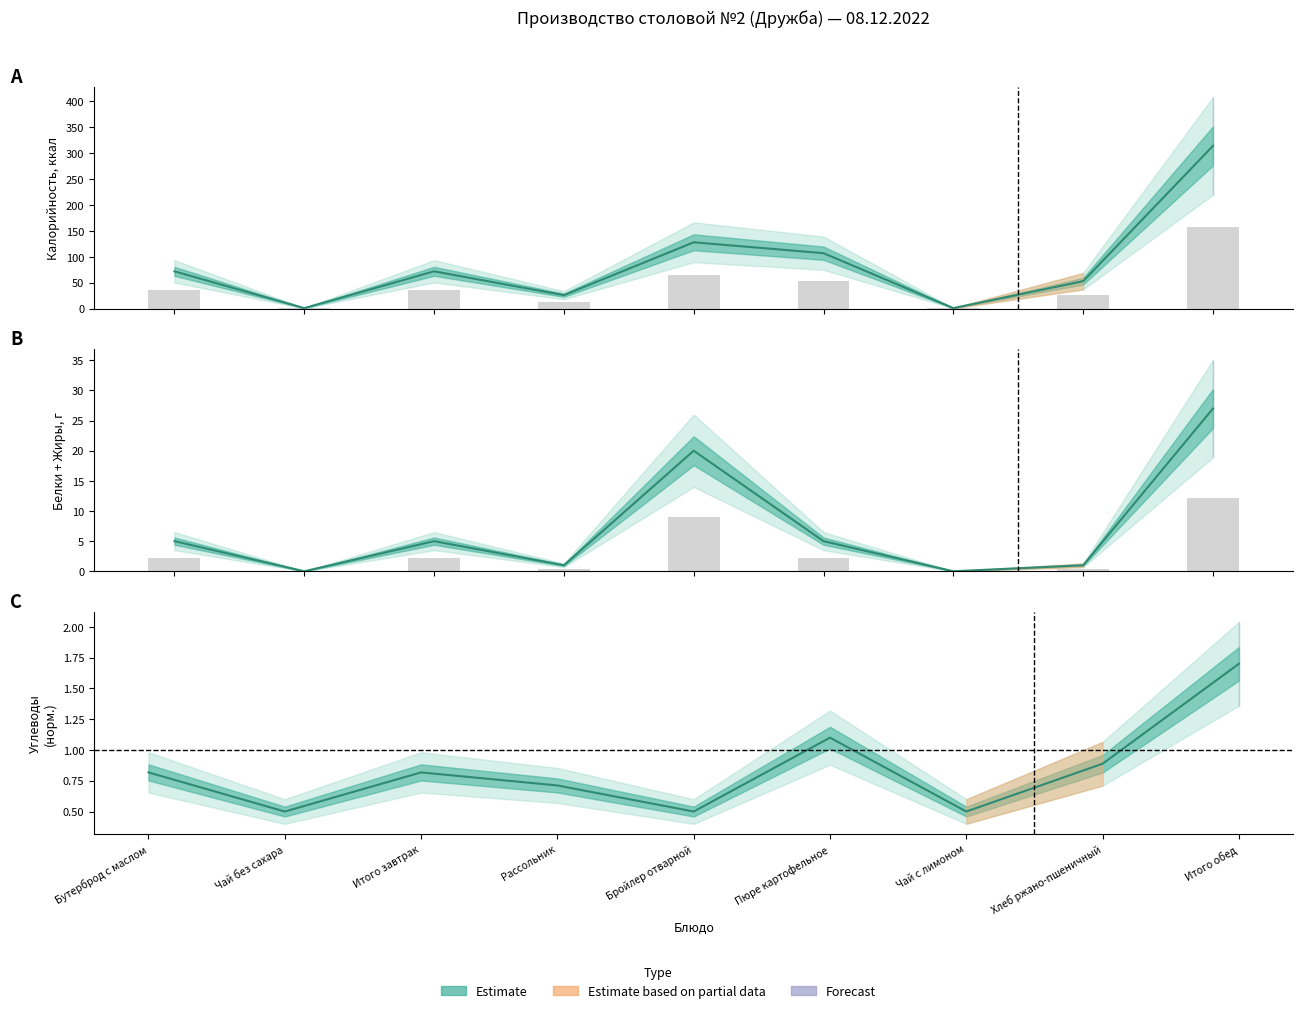

How many groups of bars are there?

9